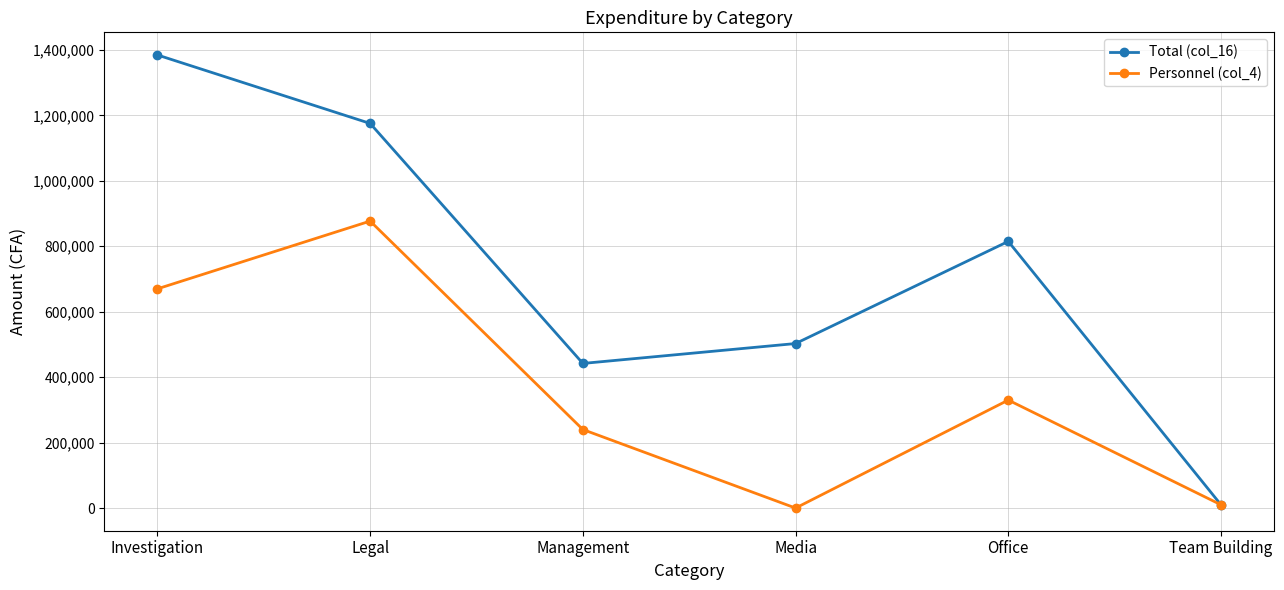

Which series has the largest range (max minus min)?

Total (col_16)